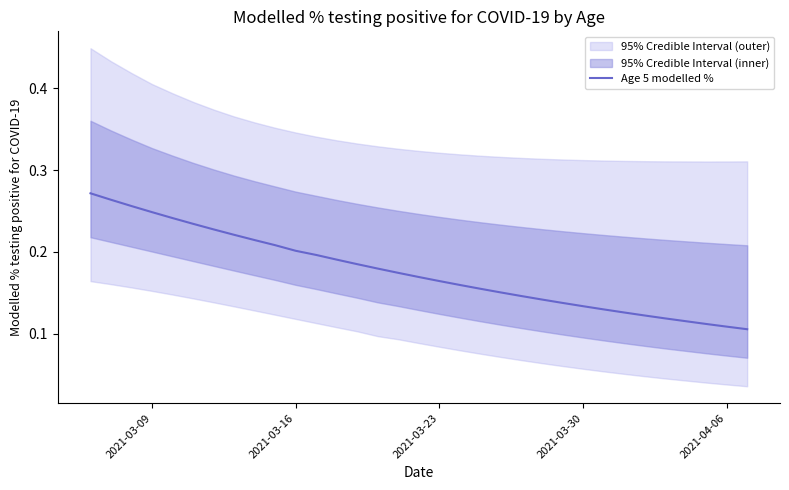

What is the difference between the maximum and minimum values?

0.2